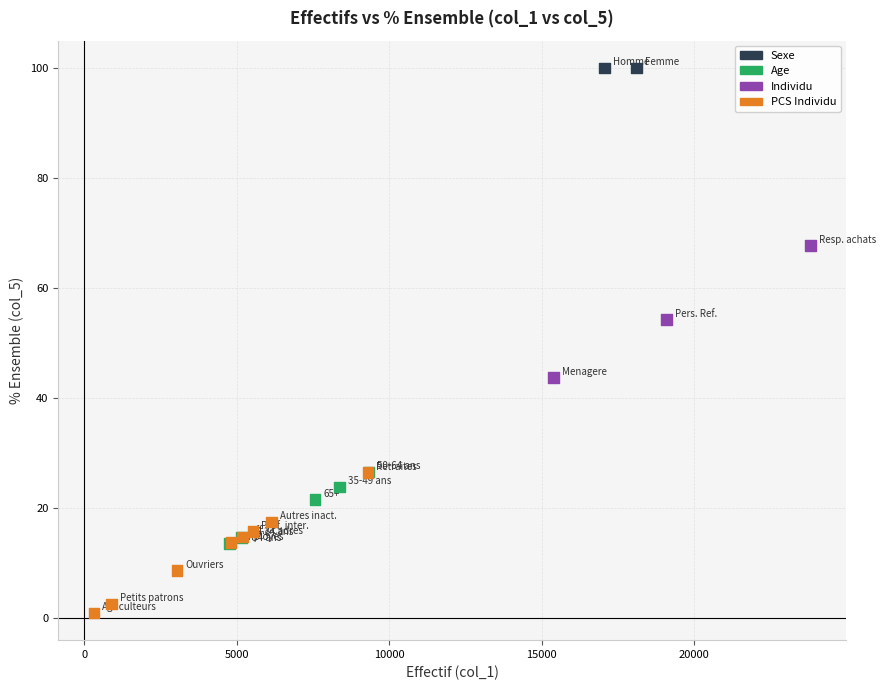

What Y value in the scatter plot is closest to 50?

54.3